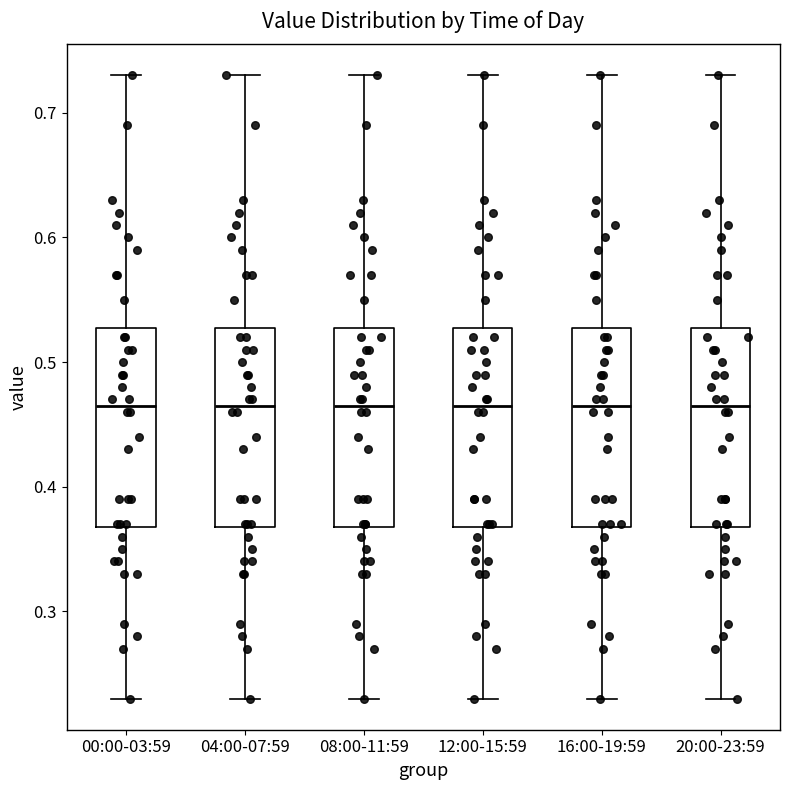

Reading left to right, read every box against the y-axis: the position of its median line, the range the box covers, and the ends of its whiskers. The values are not printed on the chart, so give them approximately, as read against the axis.

00:00-03:59: median 0.47, box 0.37 to 0.53, whiskers 0.23 to 0.73
04:00-07:59: median 0.47, box 0.37 to 0.53, whiskers 0.23 to 0.73
08:00-11:59: median 0.47, box 0.37 to 0.53, whiskers 0.23 to 0.73
12:00-15:59: median 0.47, box 0.37 to 0.53, whiskers 0.23 to 0.73
16:00-19:59: median 0.47, box 0.37 to 0.53, whiskers 0.23 to 0.73
20:00-23:59: median 0.47, box 0.37 to 0.53, whiskers 0.23 to 0.73